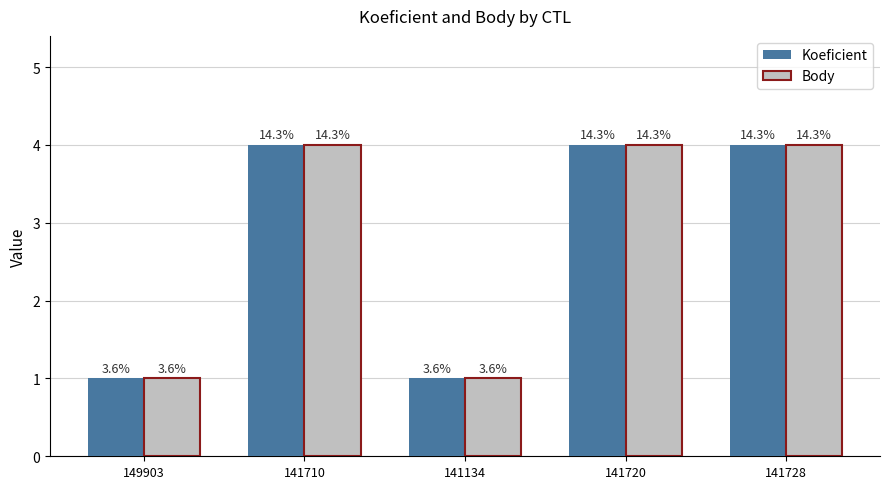

What are all the series names shown in the legend?

Koeficient, Body